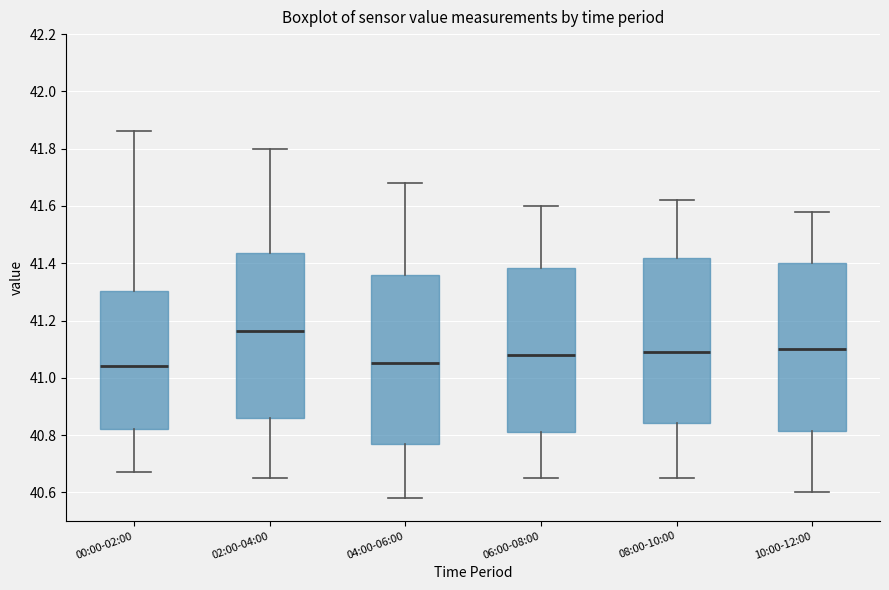

Where does the lower whisker of the box for 08:00-10:00 end on the y-axis? The values are not printed on the chart, so give them approximately, as read against the axis.

40.66